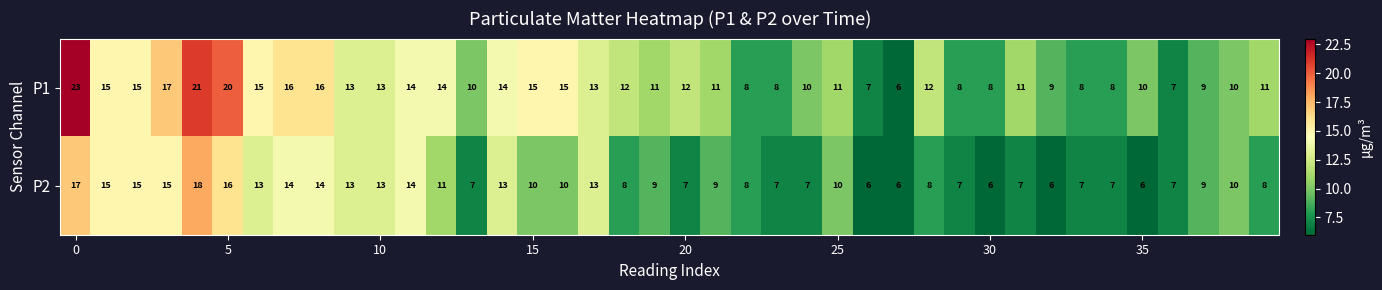

Rank the series by their maximum value, from lowest to highest.

P2, P1